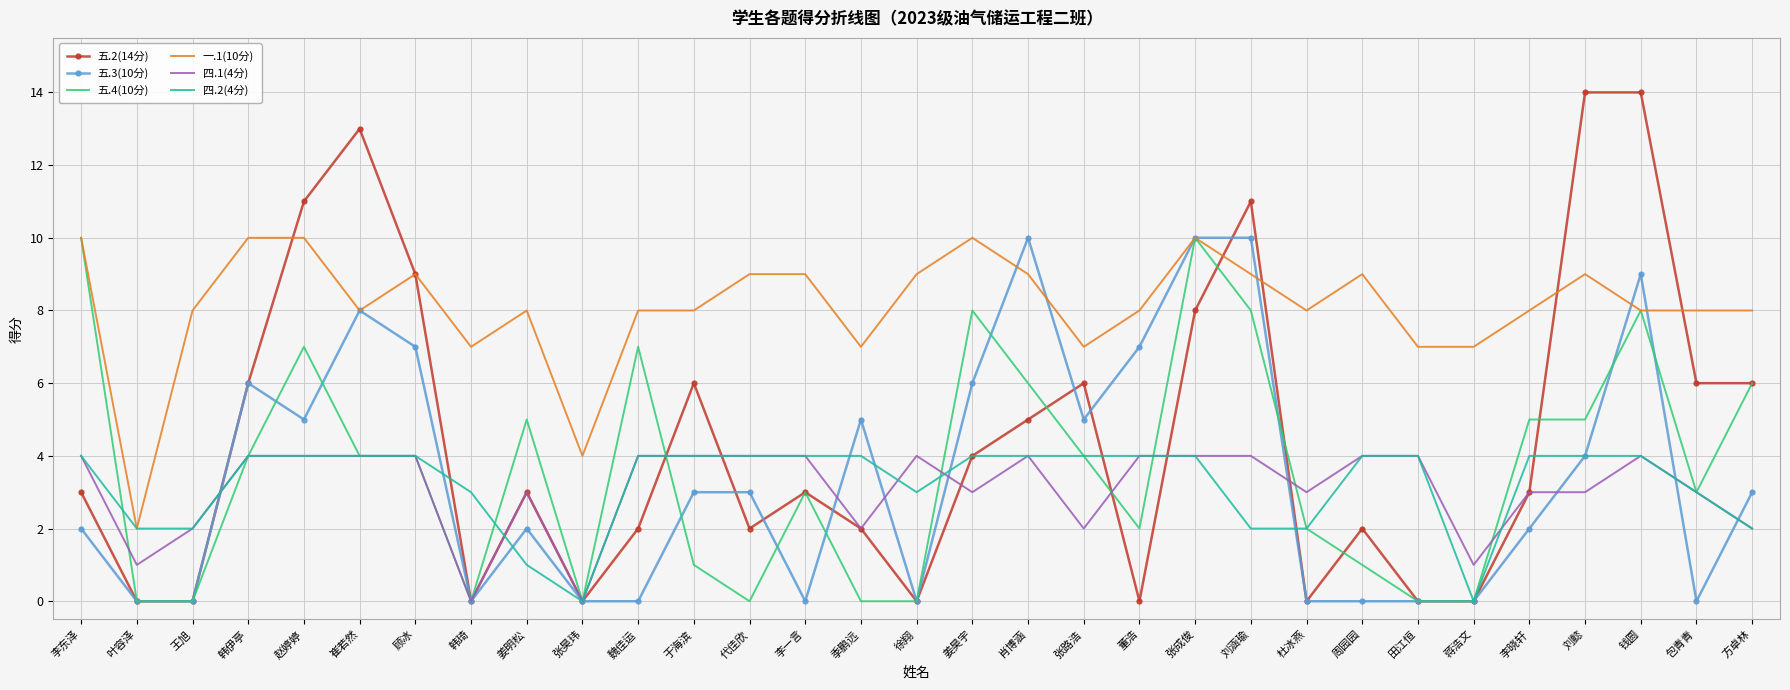

What is the maximum value shown in the chart?

14